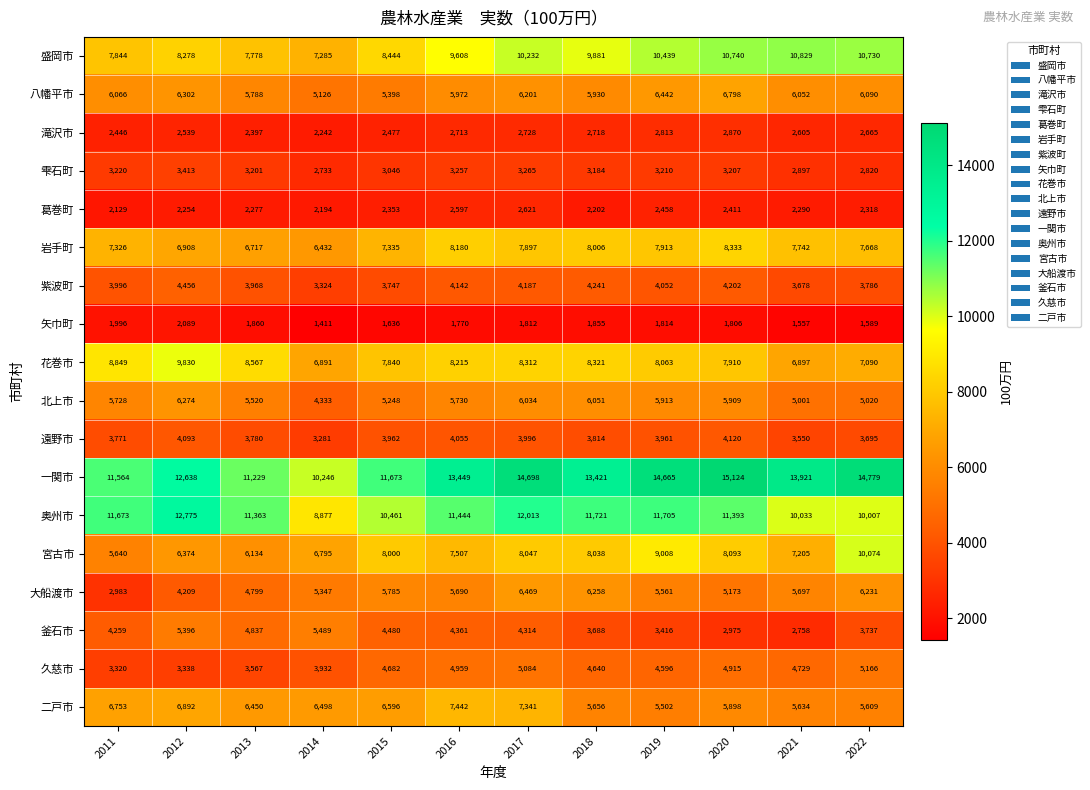

Which series has the largest range (max minus min)?

一関市